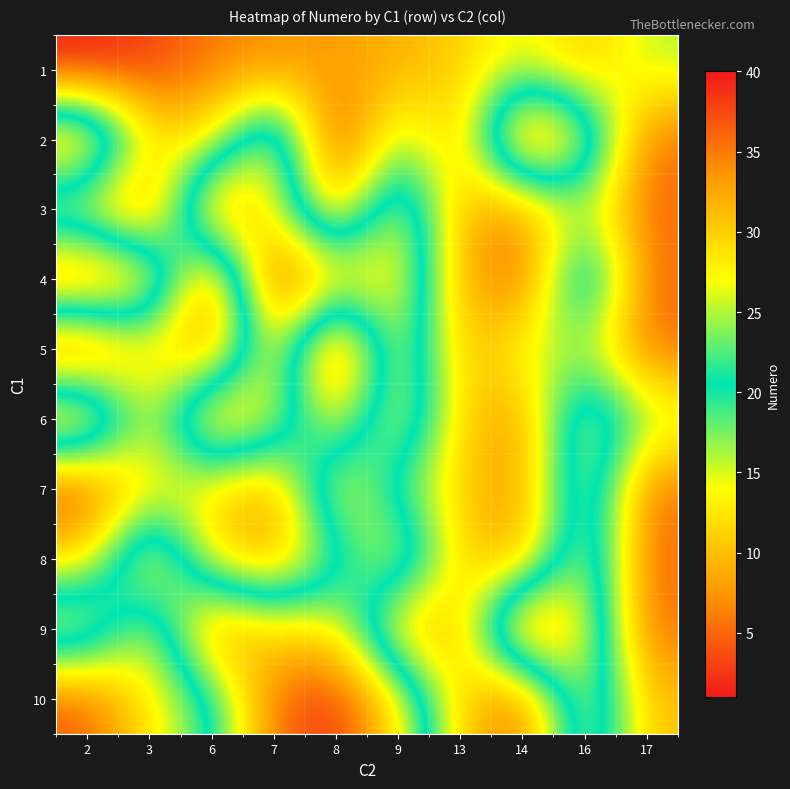

Reading right to left, list all the values displayed in this chart.

1: 17=16	16=10	14=15	13=11	9=9	8=8	7=7	6=6	3=3	2=1
2: 17=5	16=28	14=38	13=9	9=18	8=1	7=30	6=12	3=13	2=35
3: 17=5	16=16	14=7	13=9	9=29	8=8	7=27	6=36	3=4	2=12
4: 17=5	16=28	14=4	13=9	9=29	8=30	7=40	6=3	3=32	2=37
5: 17=5	16=16	14=15	13=9	9=29	8=1	7=30	6=6	3=13	2=2
6: 17=17	16=28	14=7	13=11	9=29	8=12	7=27	6=34	3=13	2=35
7: 17=5	16=28	14=7	13=11	9=18	8=30	7=7	6=12	3=13	2=2
8: 17=5	16=28	14=8	13=11	9=29	8=18	7=8	6=12	3=32	2=12
9: 17=5	16=28	14=38	13=9	9=9	8=29	7=29	6=36	3=13	2=29
10: 17=10	16=28	14=4	13=11	9=29	8=39	7=36	6=19	3=13	2=4